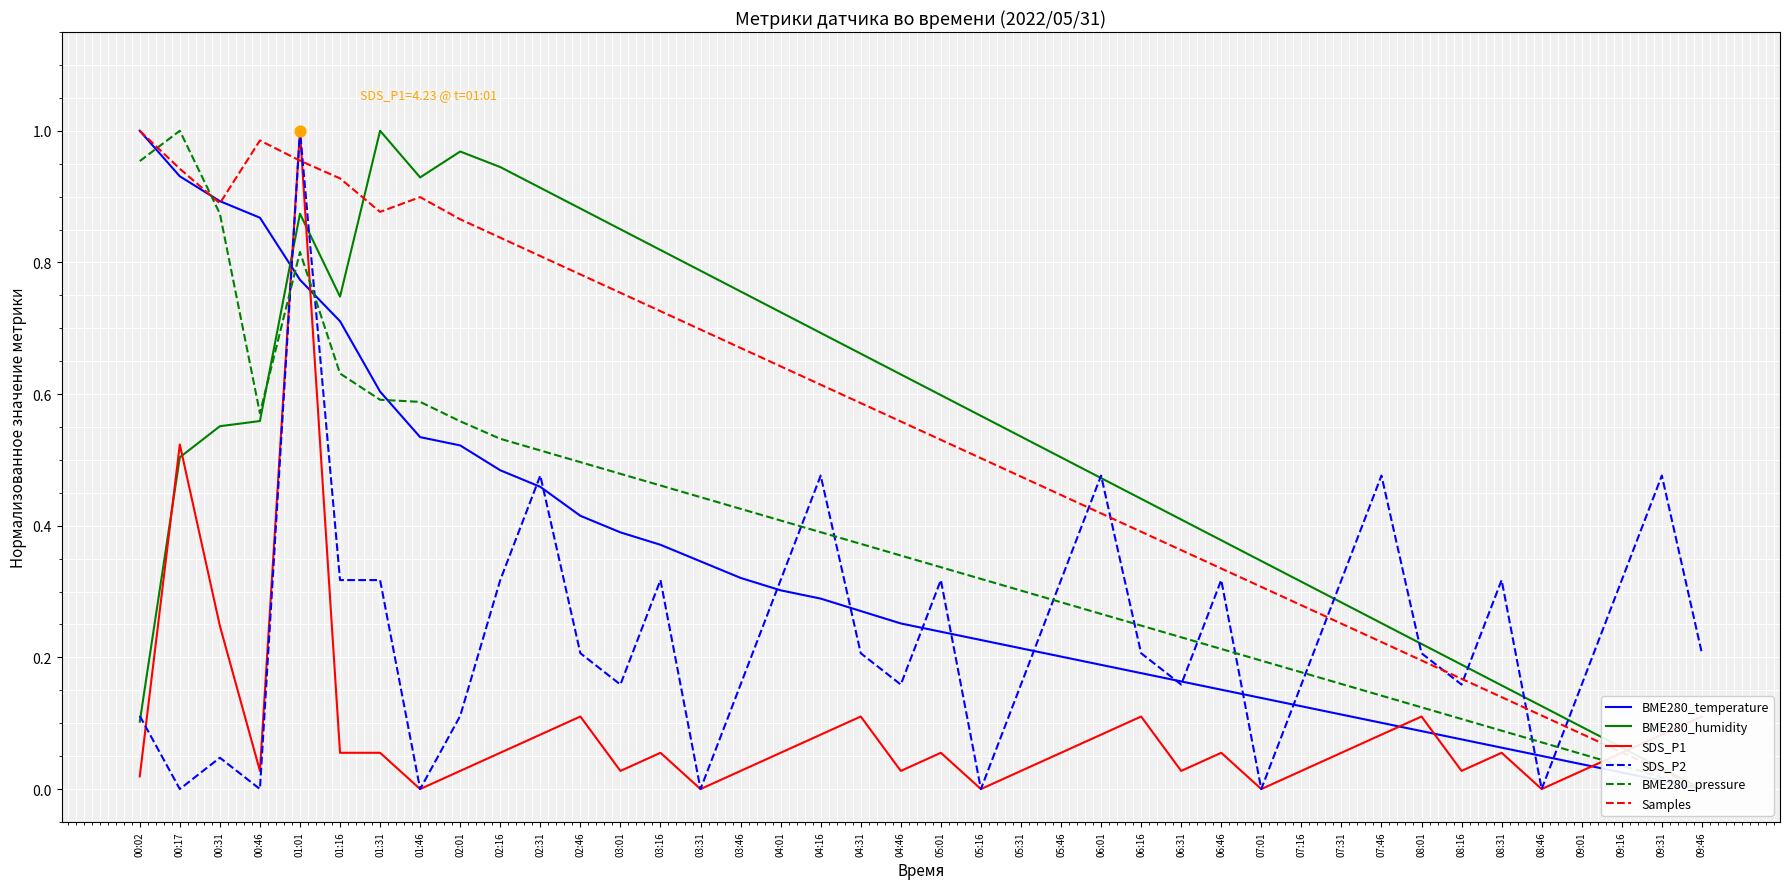

What are all the series names shown in the legend?

BME280_temperature, BME280_humidity, SDS_P1, SDS_P2, BME280_pressure, Samples